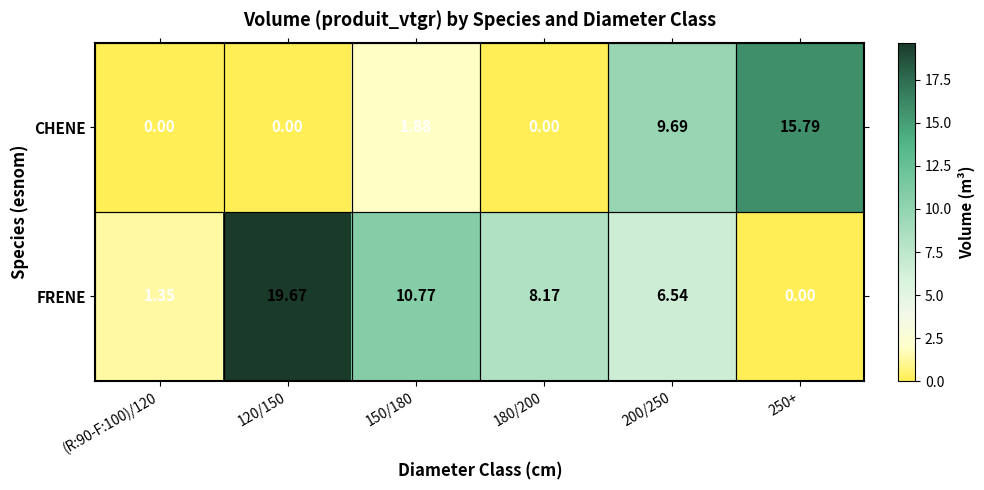

Rank the series by their maximum value, from lowest to highest.

CHENE, FRENE